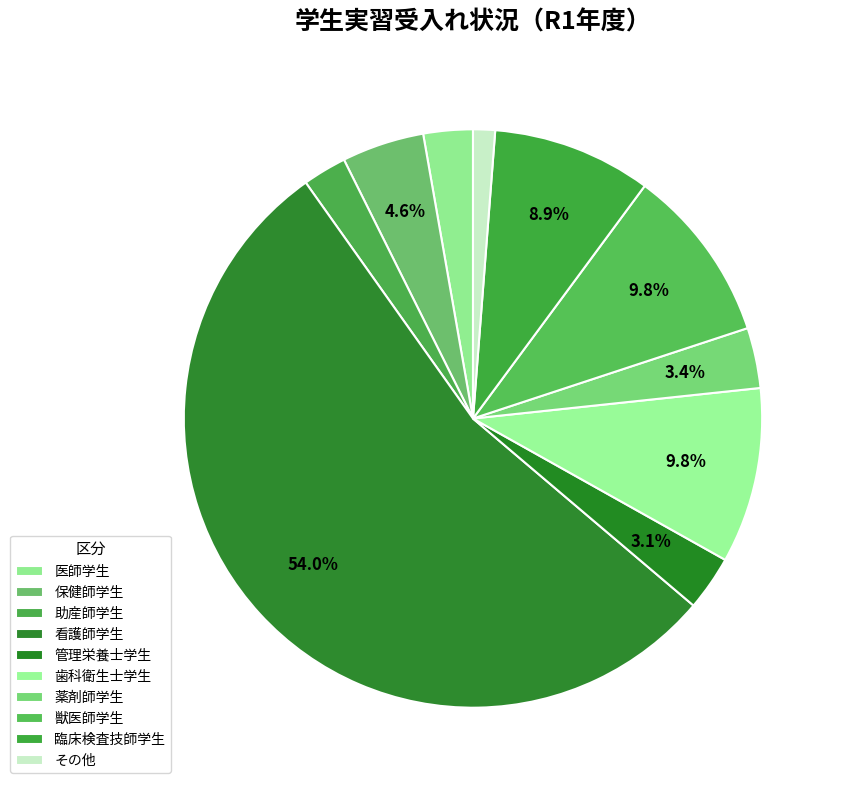

Which has a higher value, 看護師学生 or 臨床検査技師学生?

看護師学生